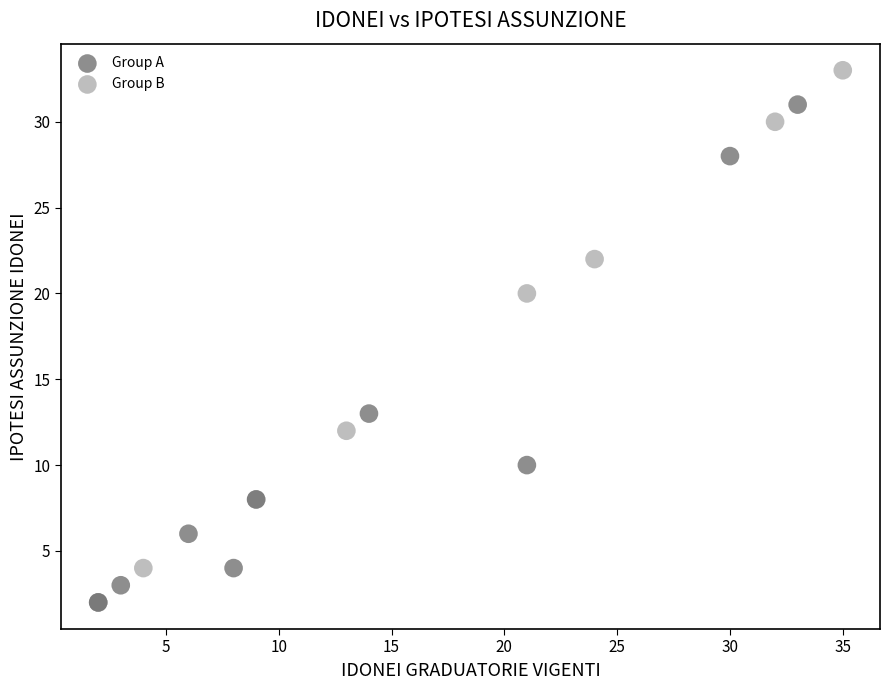

Which series has the widest spread of Y values?

Group B